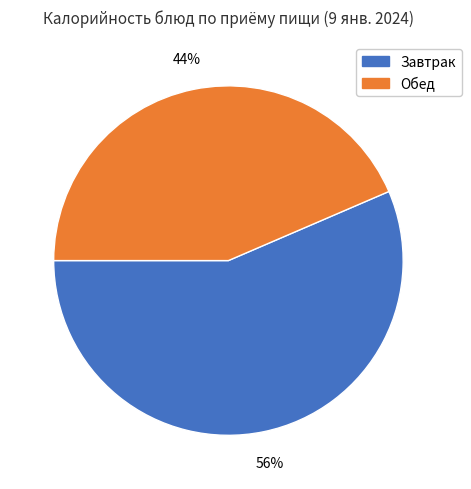

True or false: Обед accounts for 44% of the total.

True